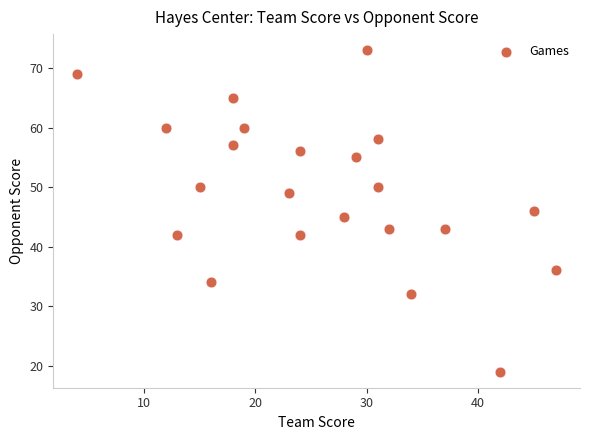

What is the range of X values (max minus min)?

43